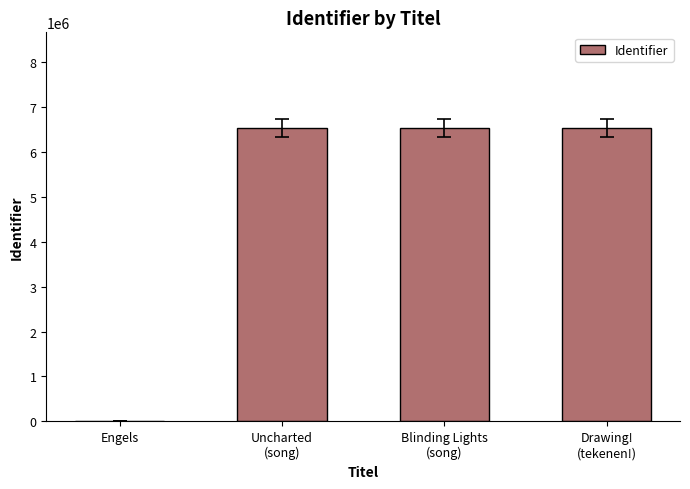

Is it true that the value at Uncharted
(song) is 3508587?

False